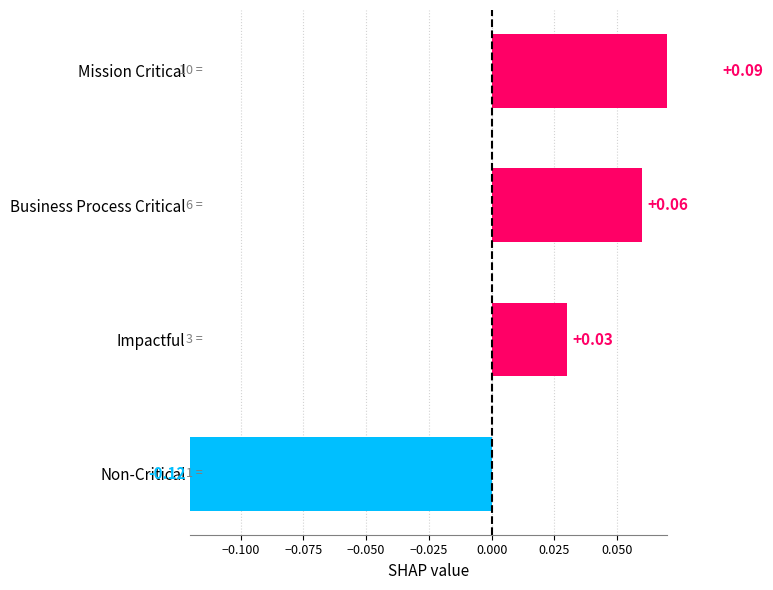

How many data points are above 0?

3